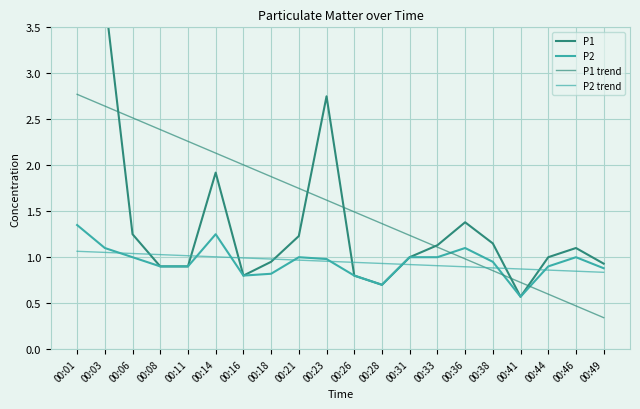

The value of P2 at 00:18 is 1.1. True or false?

False